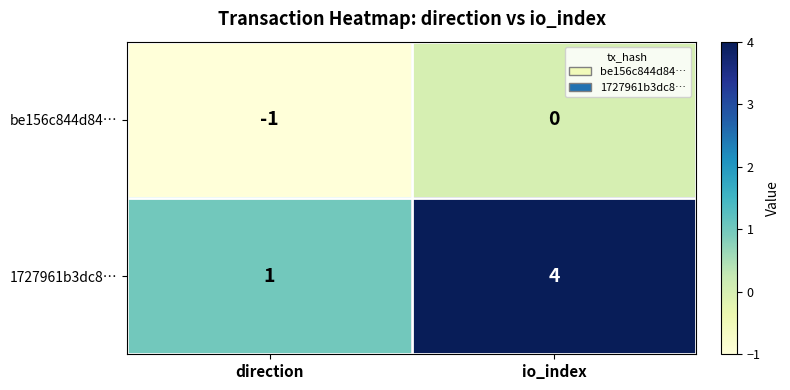

How many series are shown in this chart?

2